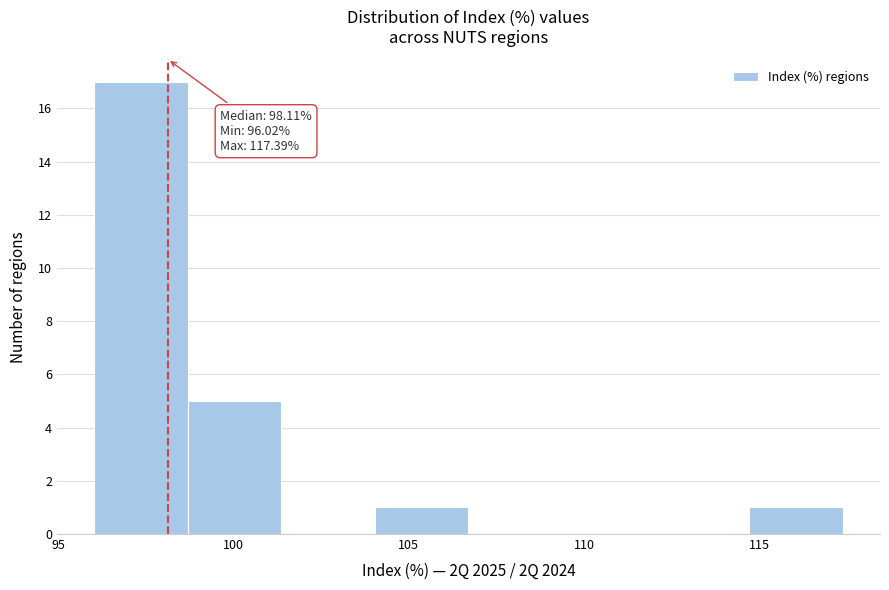

Over which range of the x-axis is the bar tallest?

96.0 to 98.5